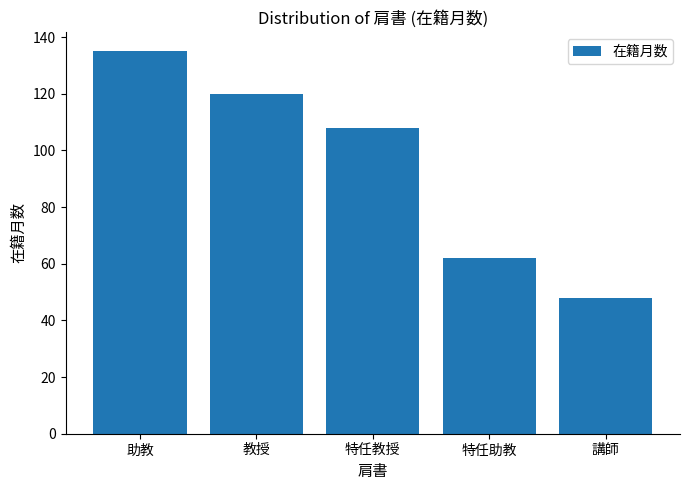

Between 教授 and 助教, which is larger?

助教